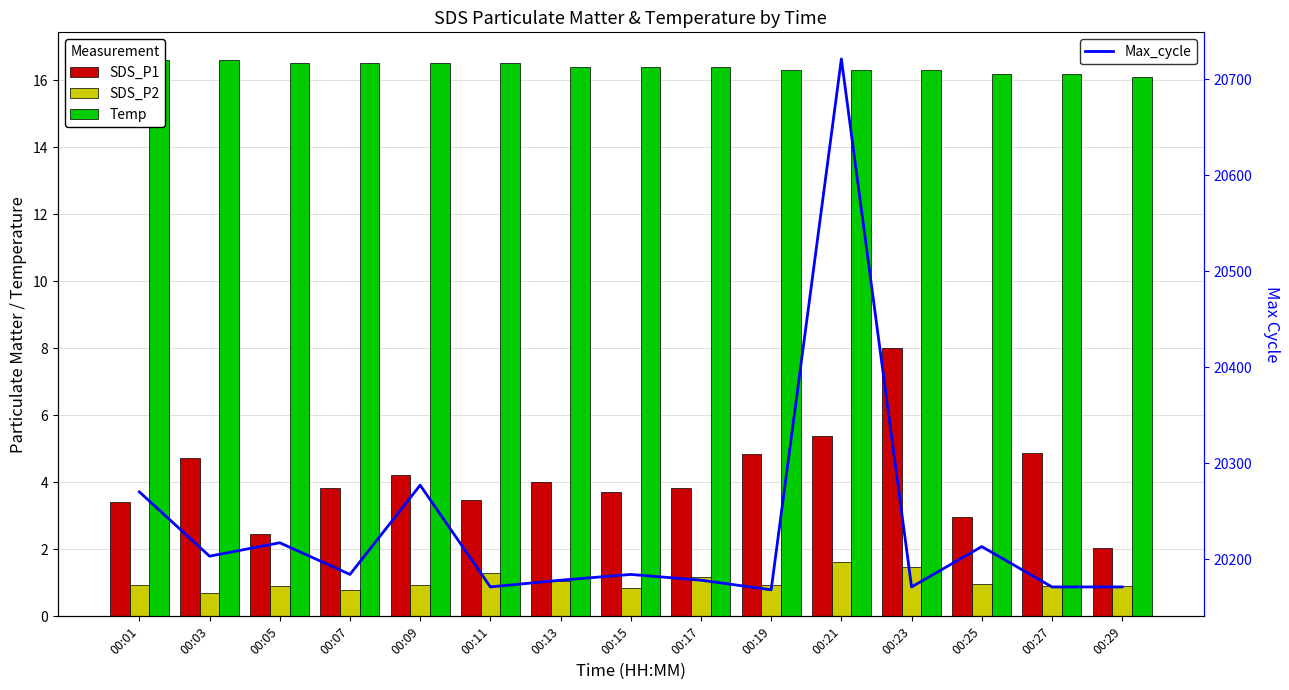

Is it true that SDS_P1 equals 3.5 at 00:11?

True